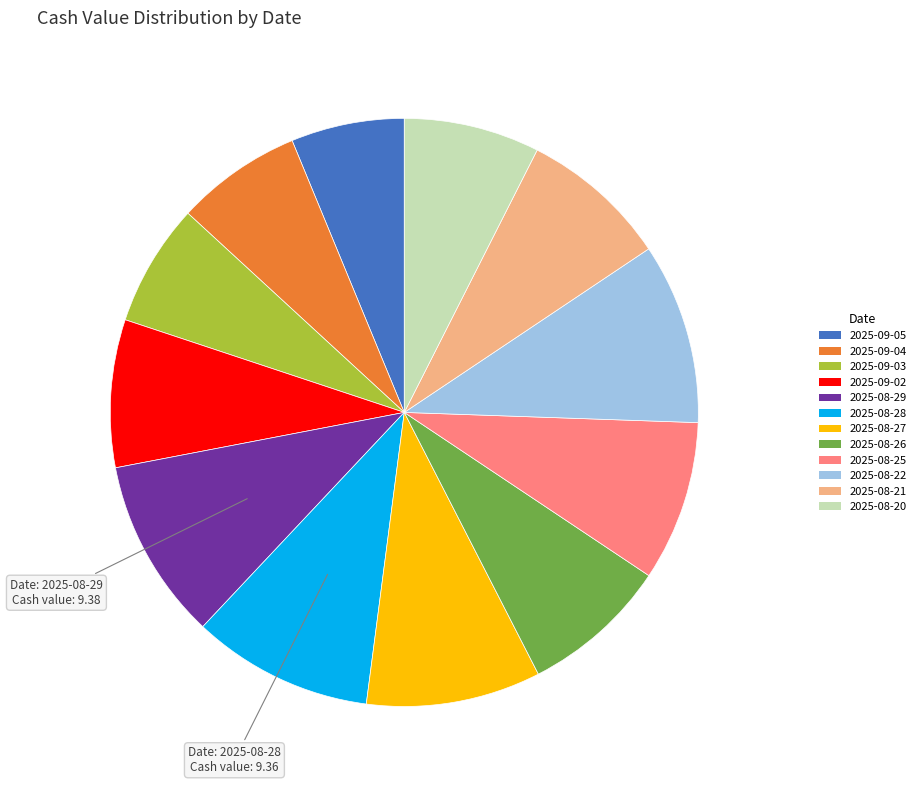

Is there a majority slice in this chart?

No